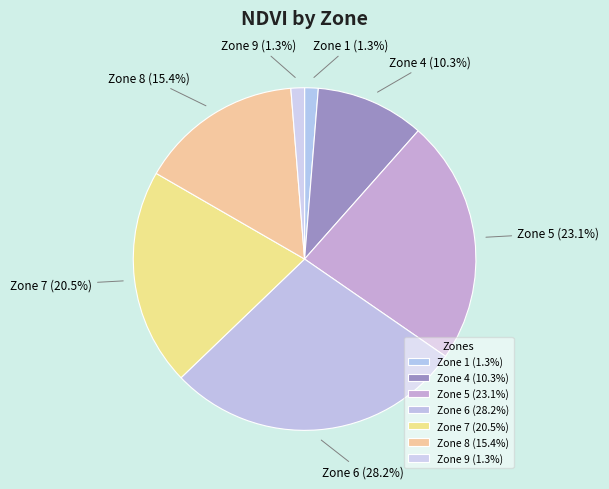

Which category has the biggest portion of the pie?

Zone 6 (28.2%)